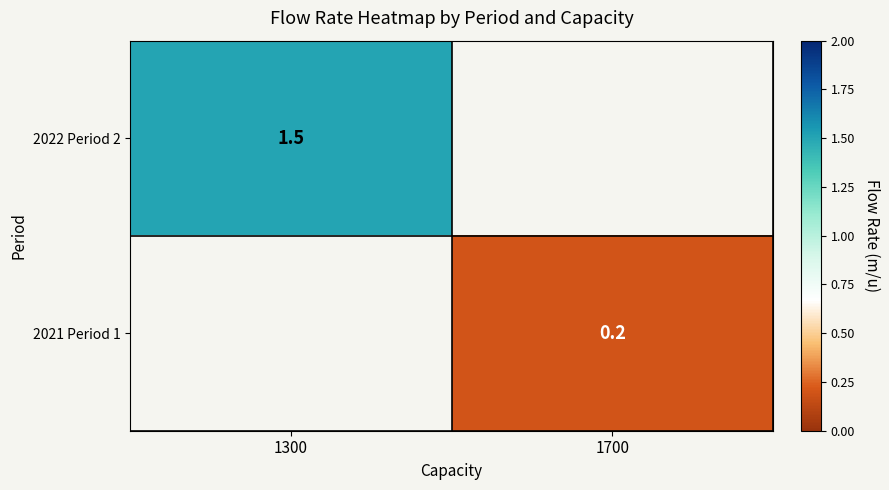

The 2021 Period 1 series shows 0.2 at 1700. True or false?

True